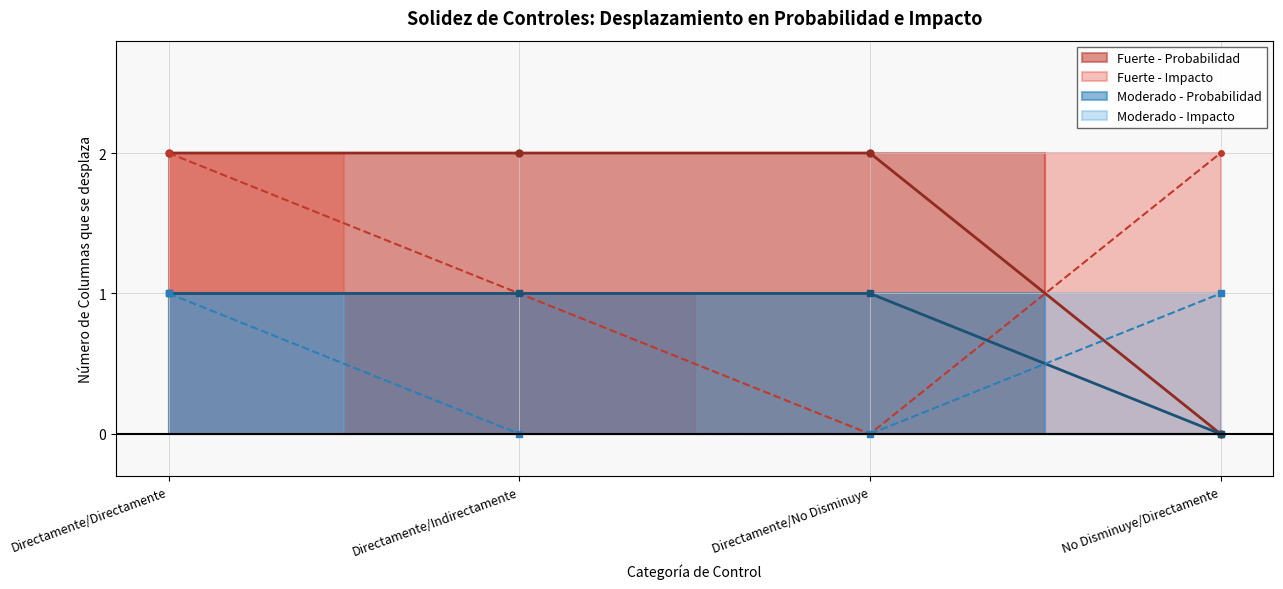

True or false: Fuerte and Moderado cross at least once.

False